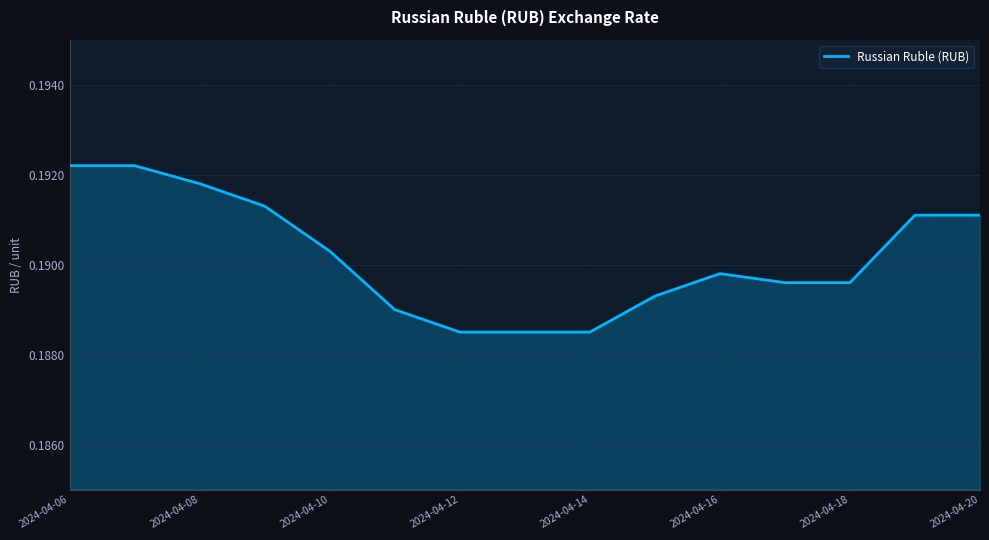

Is this an area chart (filled region under the line)?

Yes